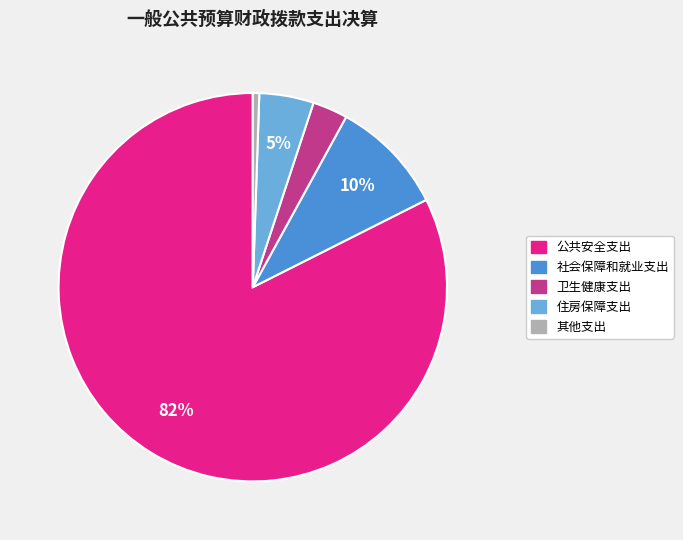

Which category has the smallest portion of the pie?

其他支出